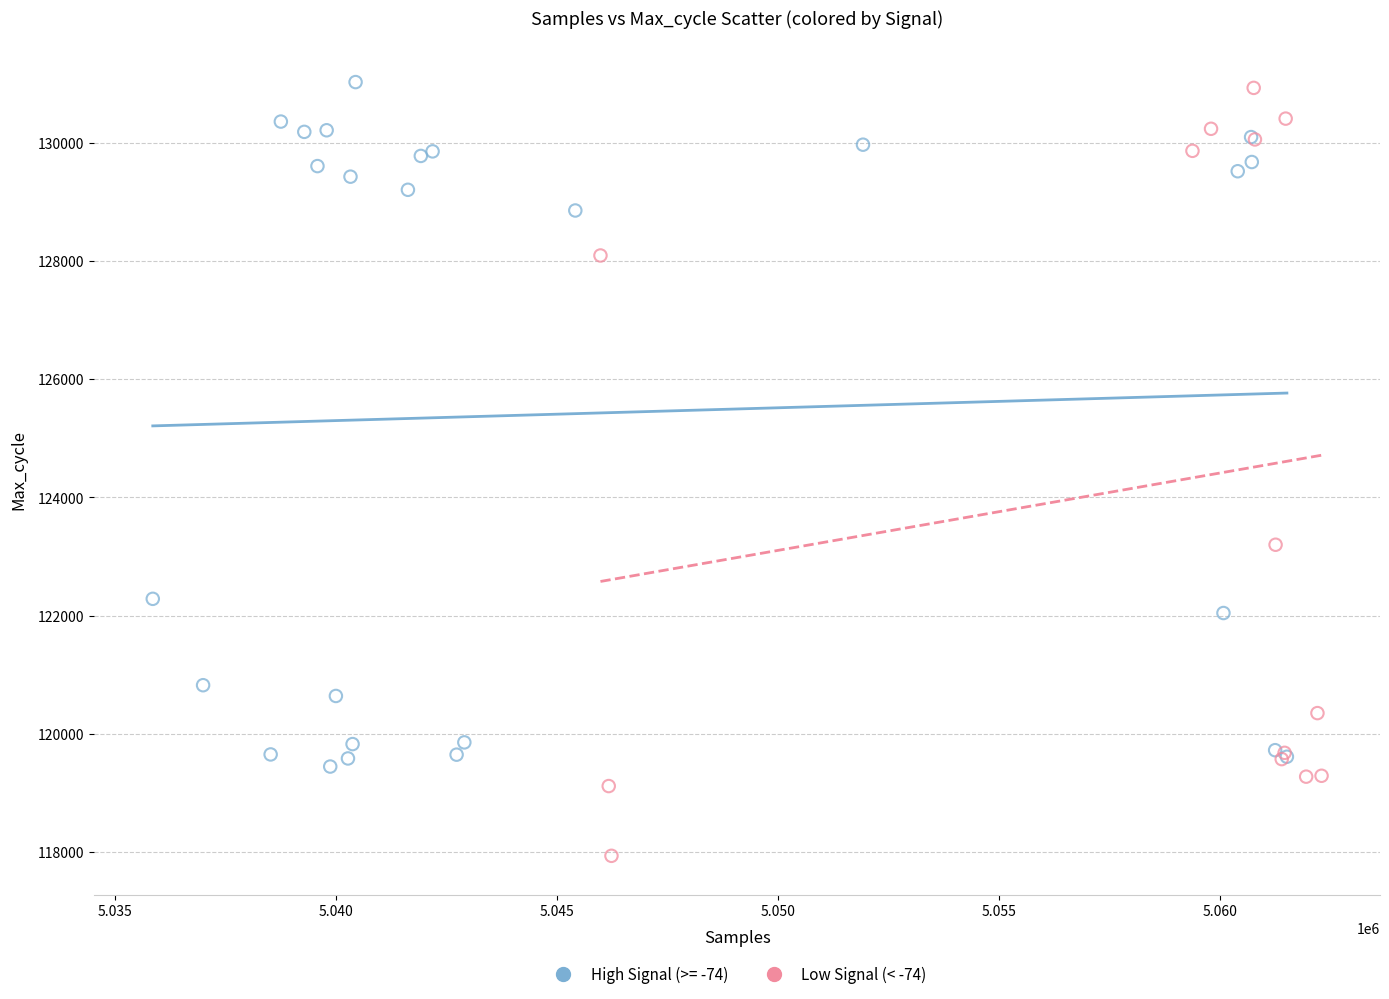

Which series has the widest spread of Y values?

Low Signal (< -74)